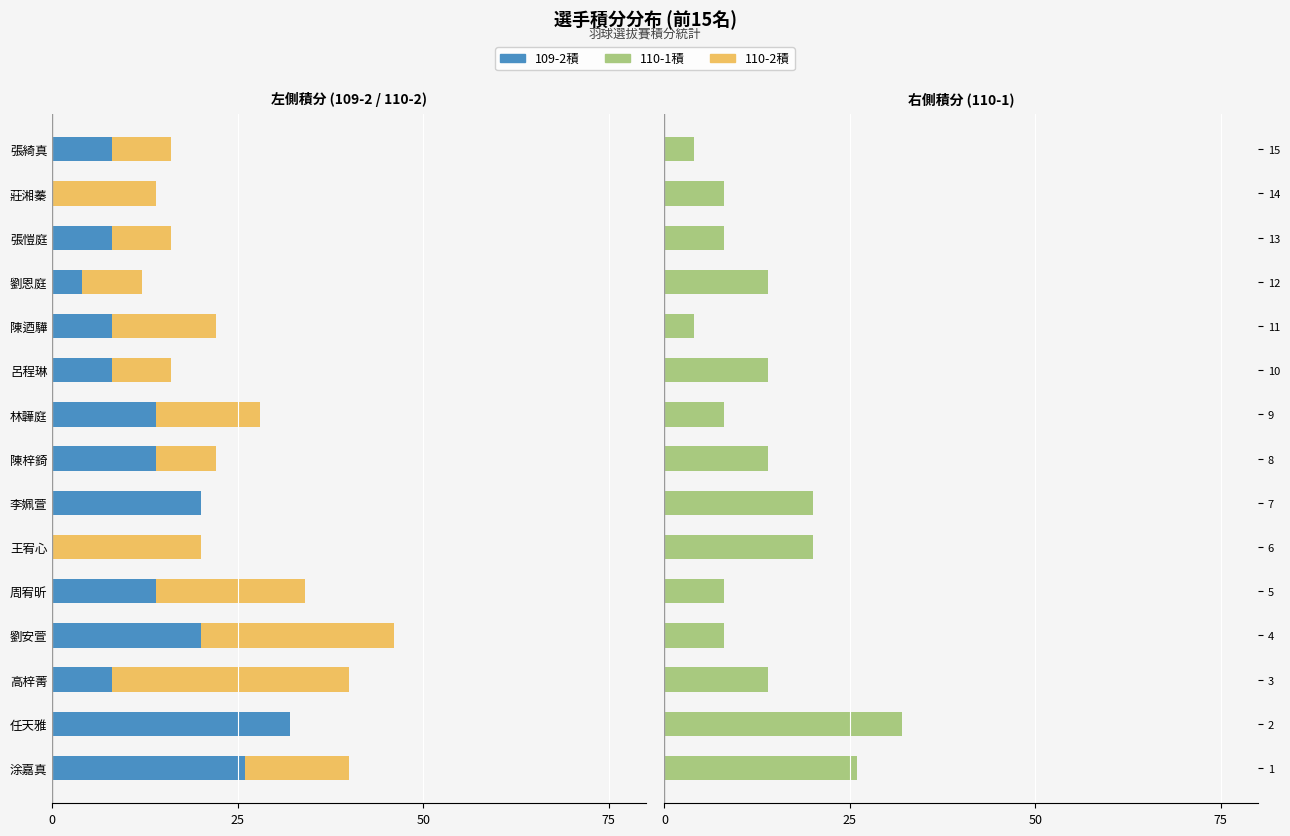

How many data points does each series have?

15